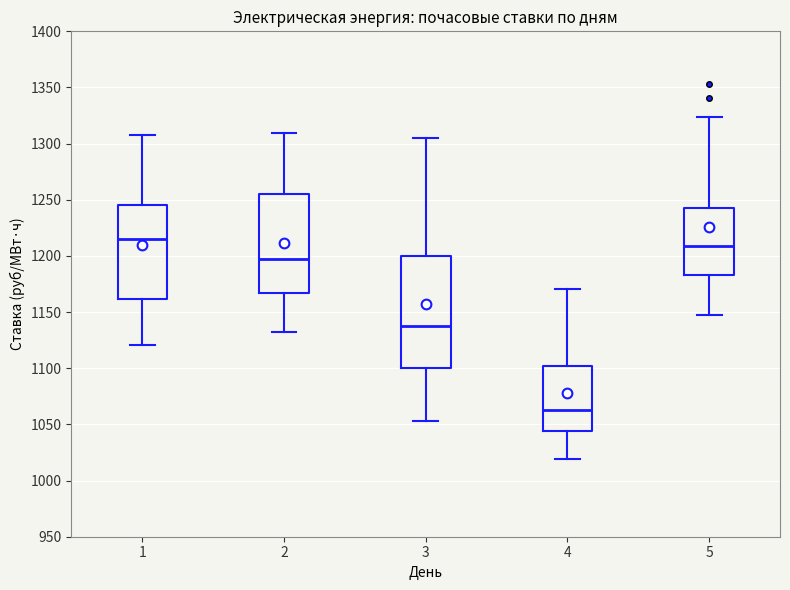

Which box has the highest median line?

1